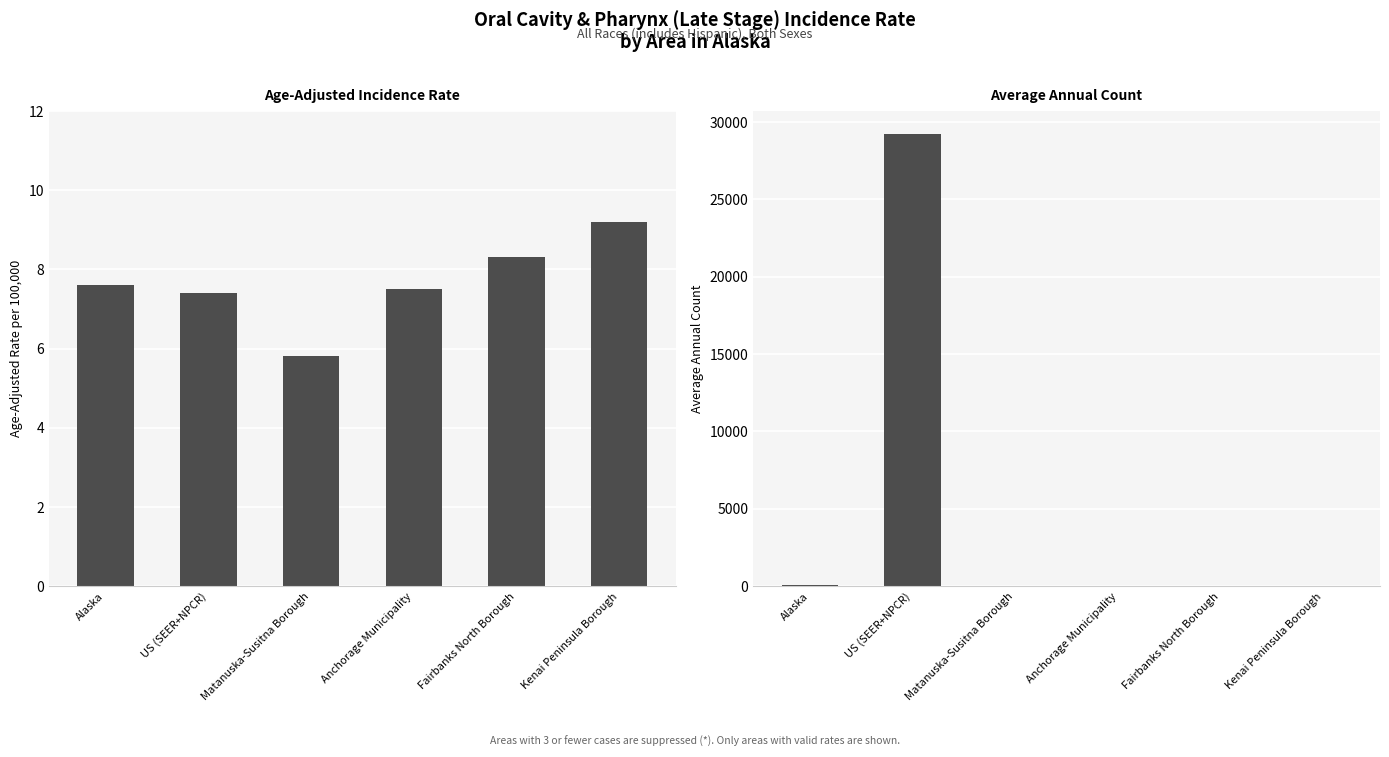

What is the label of the 5th bar from the left?

Fairbanks North Borough